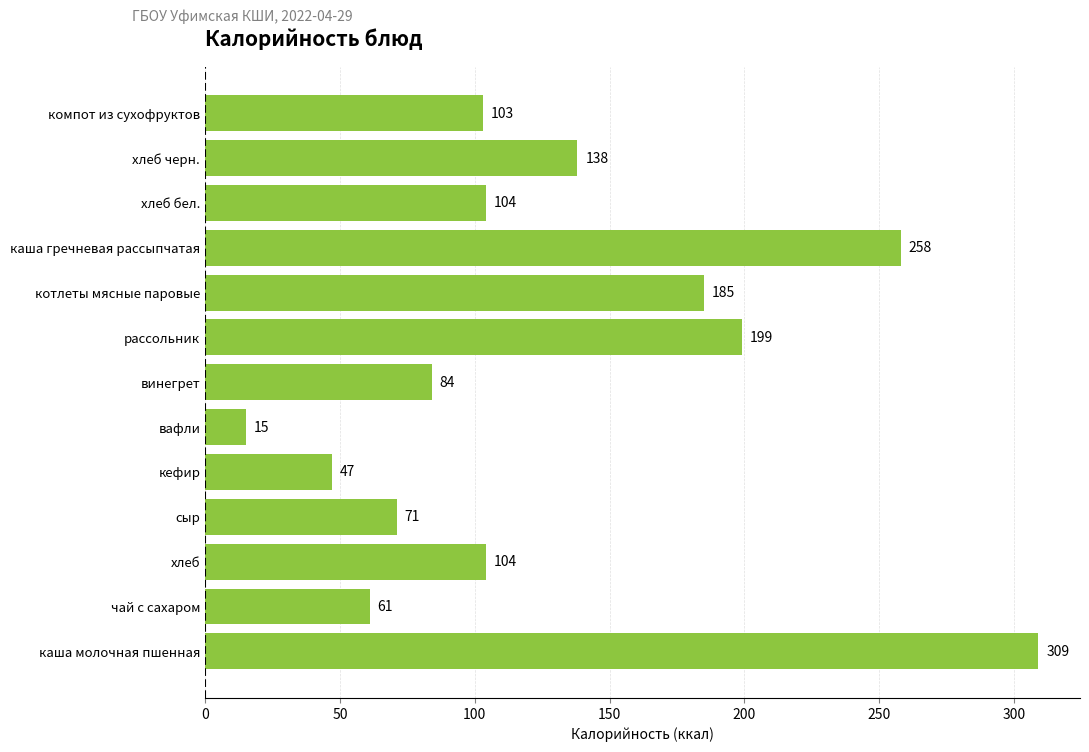

What is the sum of all values?

1678